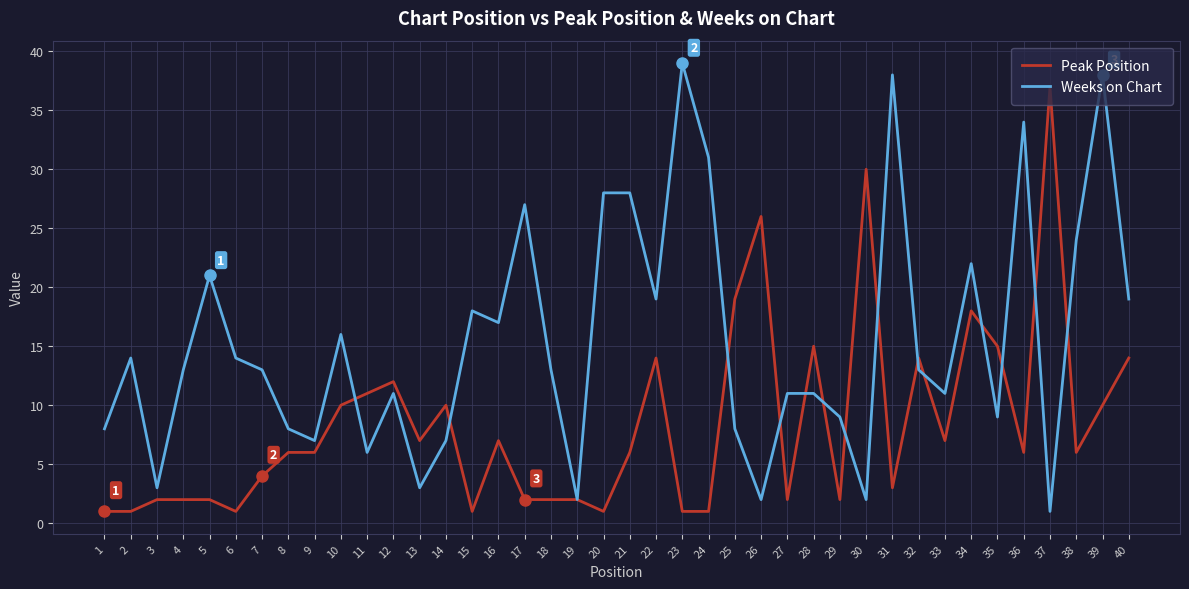

Rank the series by their maximum value, from highest to lowest.

Weeks on Chart, Peak Position